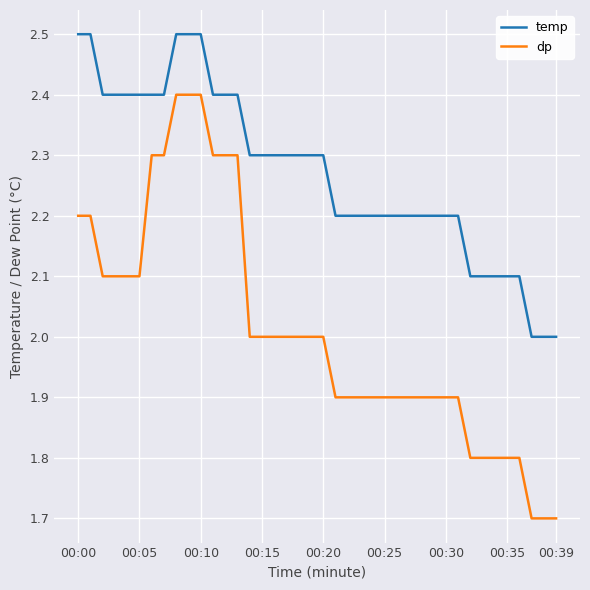

What is the maximum value for dp?

2.4